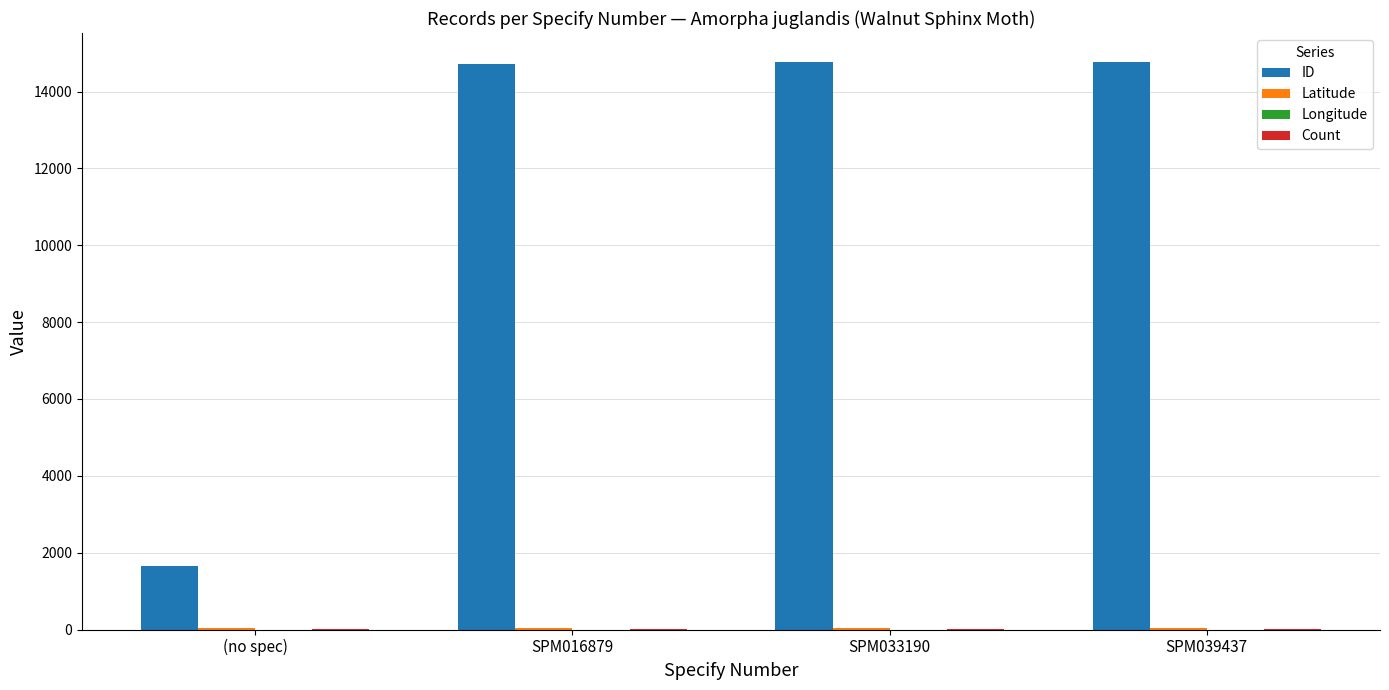

How many series are shown in this chart?

4